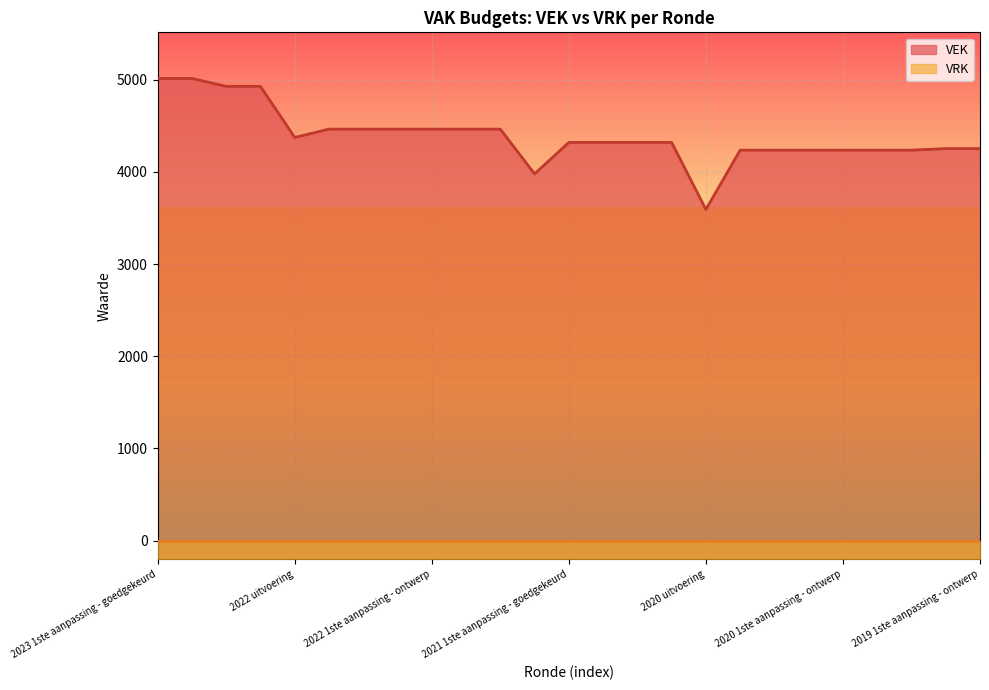

Rank the categories by value from lowest to highest.

2020 uitvoering, 2021 uitvoering, 2020 2de aanpassing - goedgekeurd, 2020 2de aanpassing - ontwerp, 2020 1ste aanpassing - goedgekeurd, 2020 1ste aanpassing - ontwerp, 2020 Opmaak - goedgekeurd, 2020 Opmaak - ontwerp, 2019 1ste aanpassing - goedgekeurd, 2019 1ste aanpassing - ontwerp, 2021 1ste aanpassing - goedgekeurd, 2021 1ste aanpassing - ontwerp, 2021 Opmaak - goedgekeurd, 2021 Opmaak - ontwerp, 2022 uitvoering, 2022 2de aanpassing - goedgekeurd, 2022 2de aanpassing - ontwerp, 2022 1ste aanpassing - goedgekeurd, 2022 1ste aanpassing - ontwerp, 2022 Opmaak - goedgekeurd, 2022 Opmaak - ontwerp, 2023 Opmaak - goedgekeurd, 2023 Opmaak - ontwerp, 2023 1ste aanpassing - goedgekeurd, 2023 1ste aanpassing - ontwerp